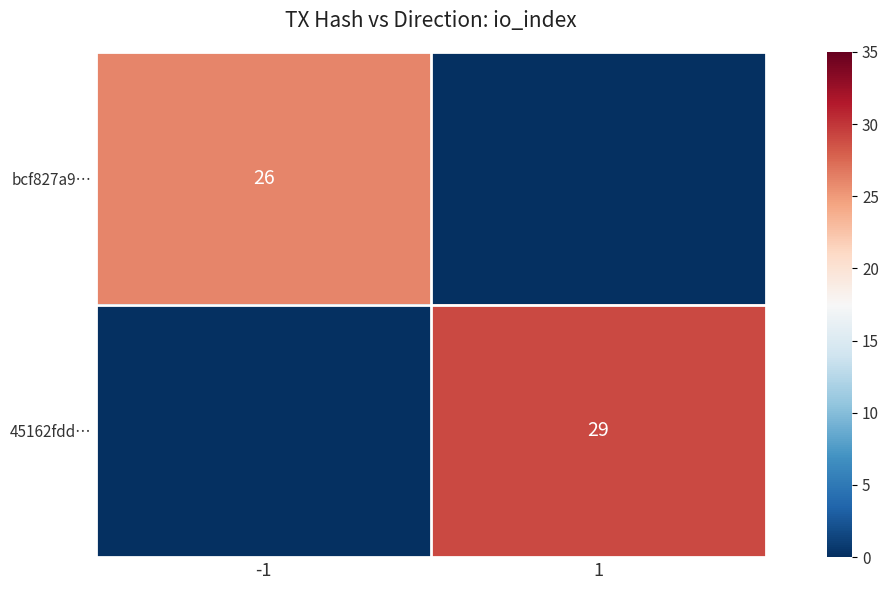

Is it true that 45162fdd… equals 46 at 1?

False